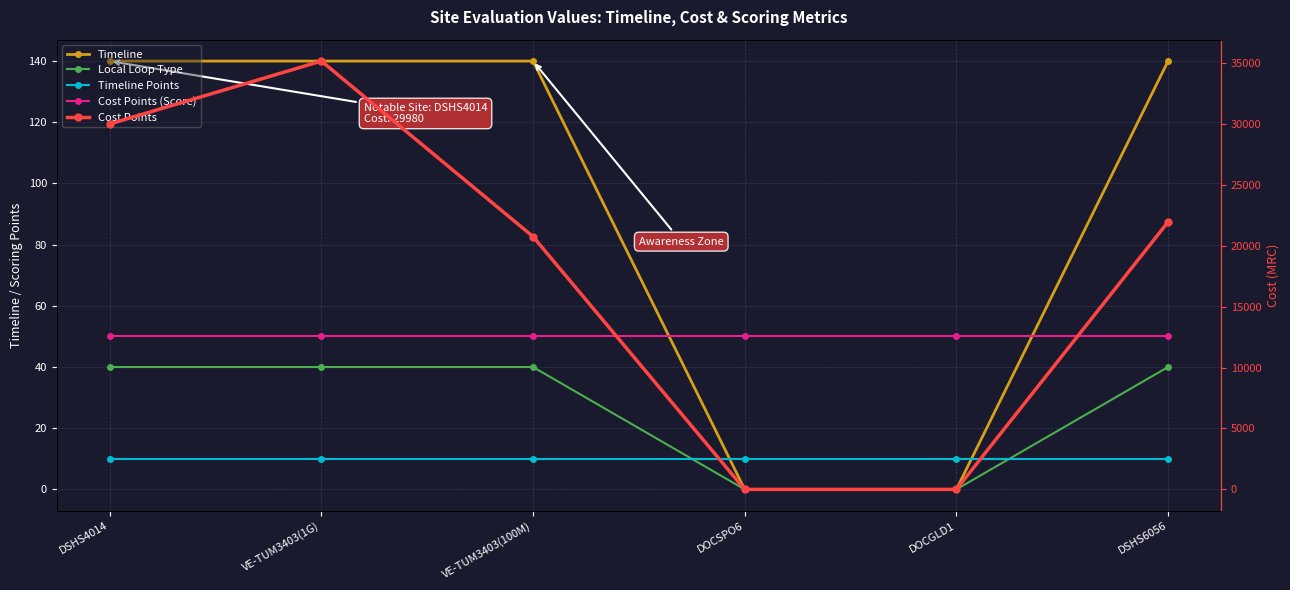

Which has a higher value, DSHS6056 or VE-TUM3403(1G)?

DSHS6056